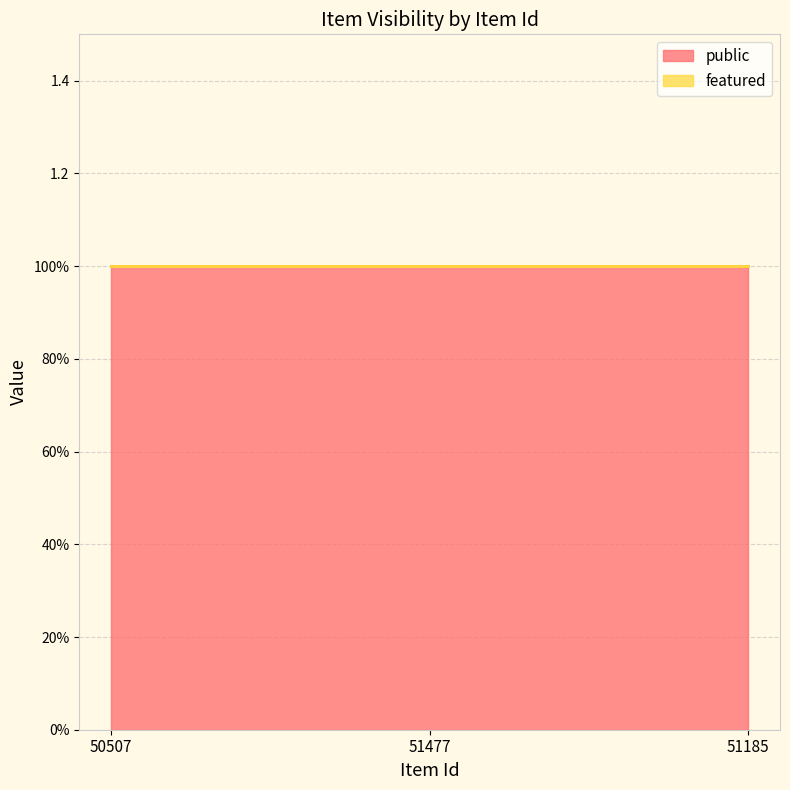

What is the label of the 2nd point from the left?

51477